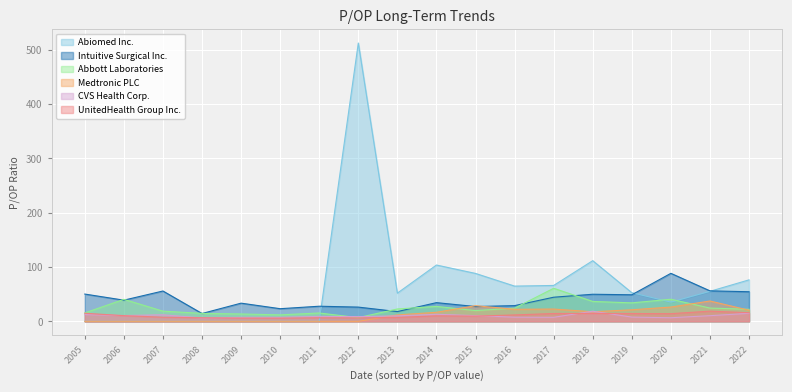

How many values in Abiomed Inc. are above zero?

11